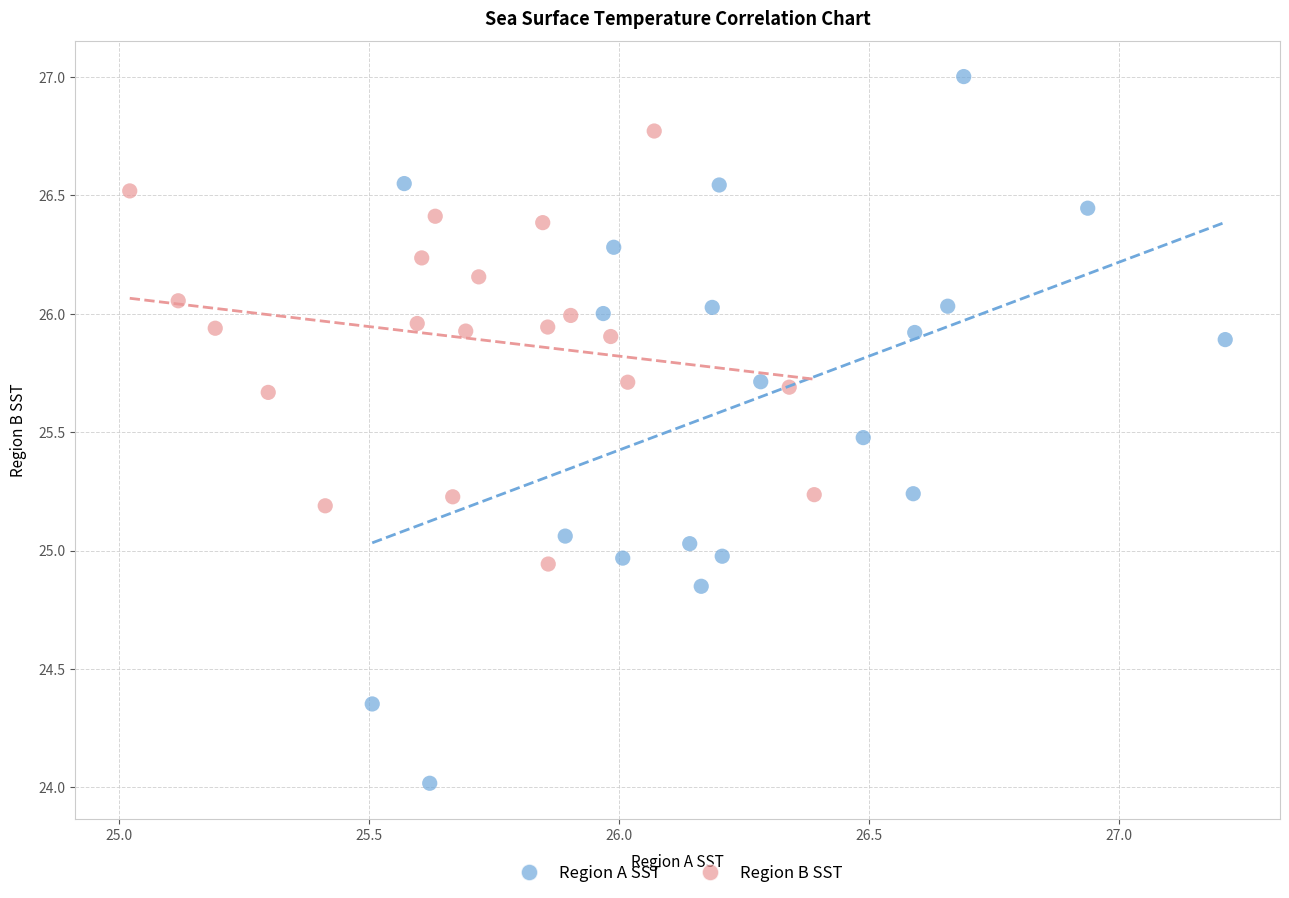

Which series has the widest spread of Y values?

Region A SST